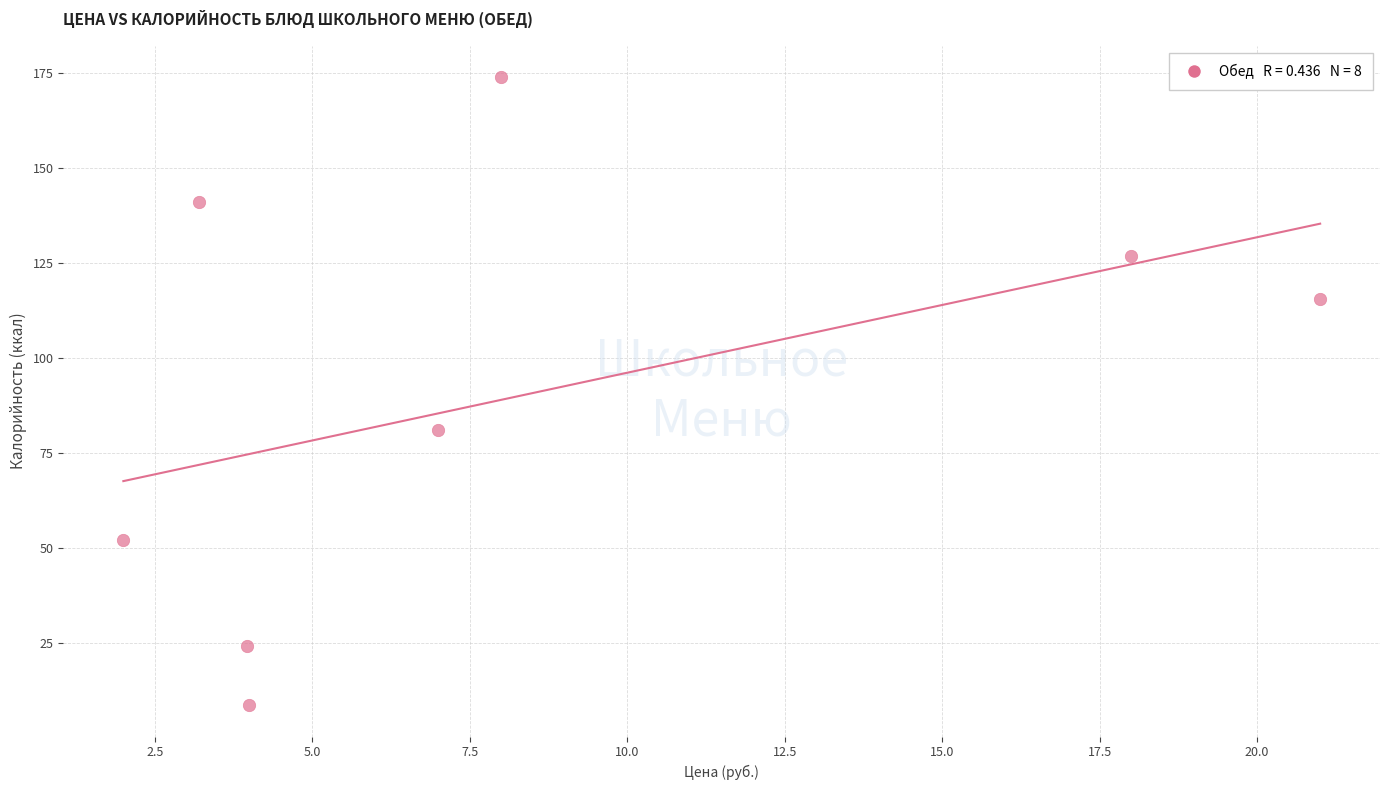

What is the average X value?

8.4